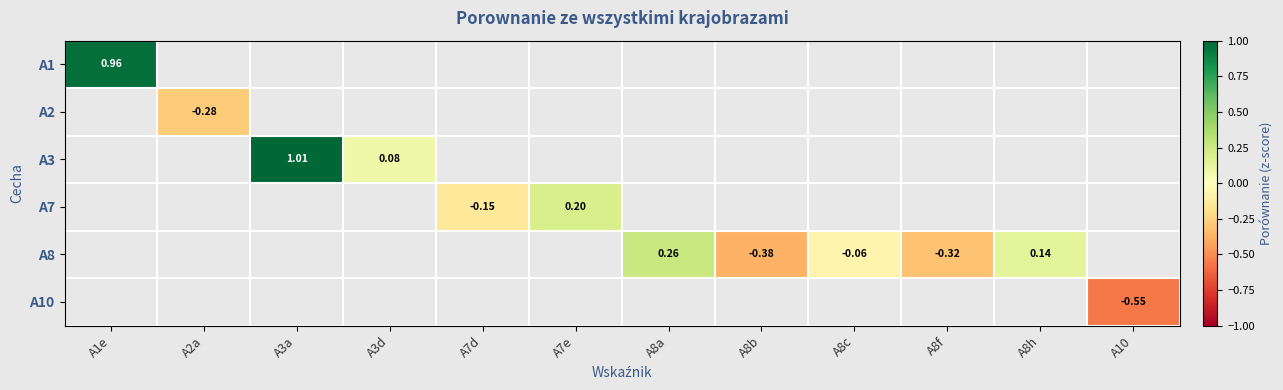

Is the value of A8 at A7e greater than the value of A3 at A10?

No